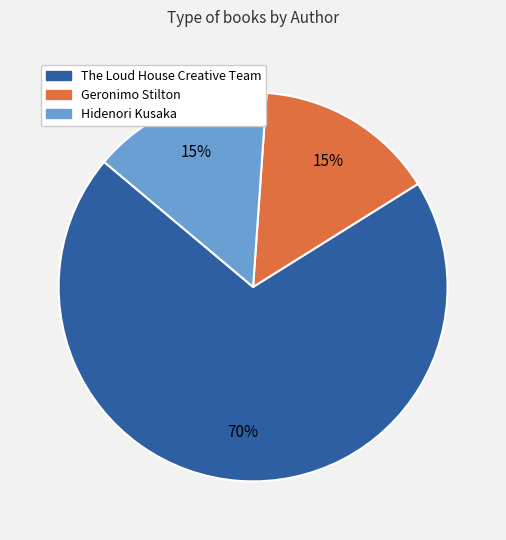

To the nearest percent, what is the difference between the largest and smallest slice percentages?

55%